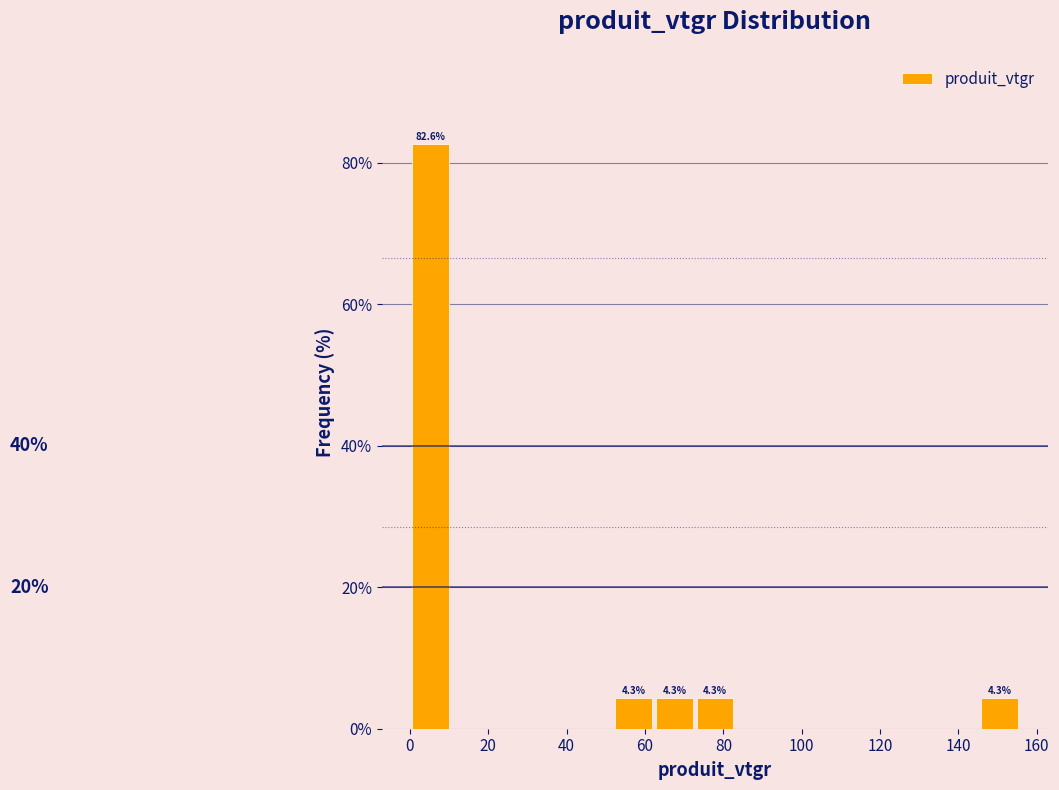

Over which range of the x-axis is the bar tallest?

0 to 10